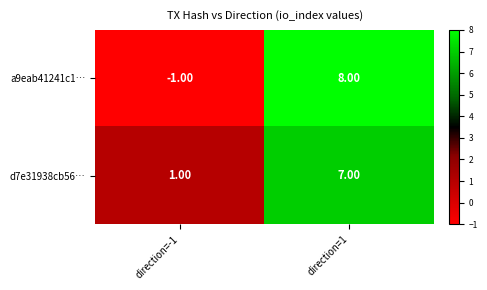

Which series has the widest spread of values?

a9eab41241c1…